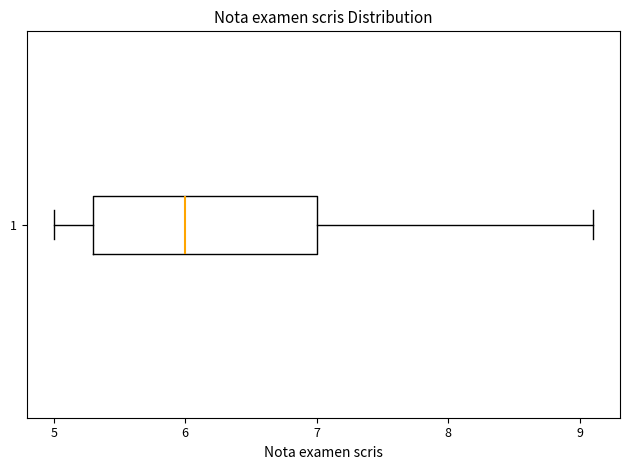

Transcribe this box plot: give where the median line is, the range the box spans, and where the two whiskers end, as read against the x-axis. The values are not printed on the chart, so give them approximately, as read against the axis.

median 6.0, box 5.3 to 7.0, whiskers 5.0 to 9.1